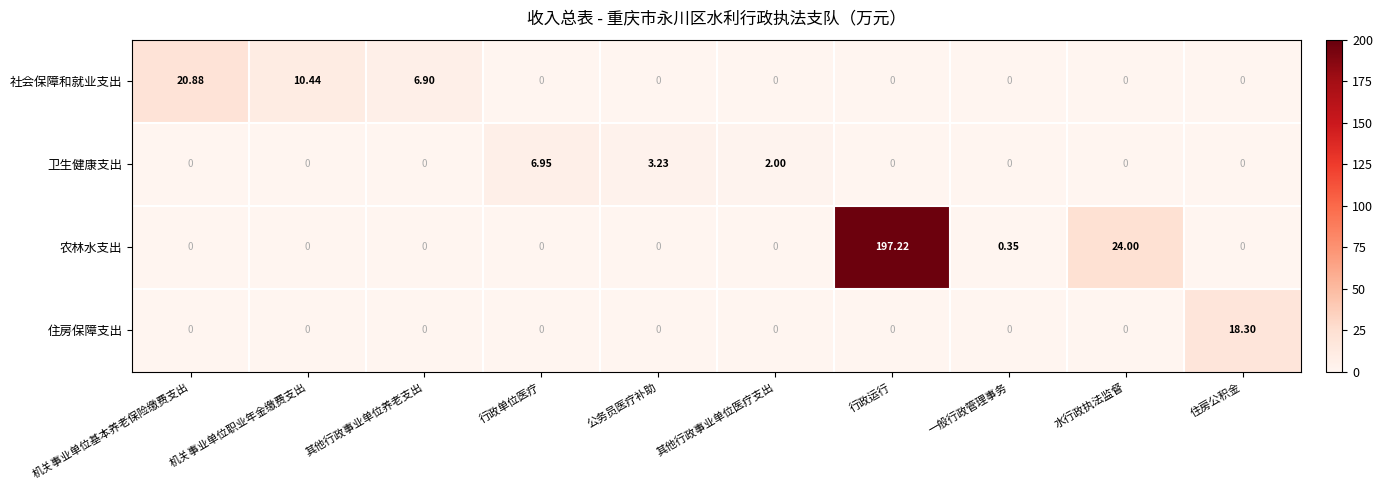

Rank the series by their maximum value, from lowest to highest.

卫生健康支出, 住房保障支出, 社会保障和就业支出, 农林水支出